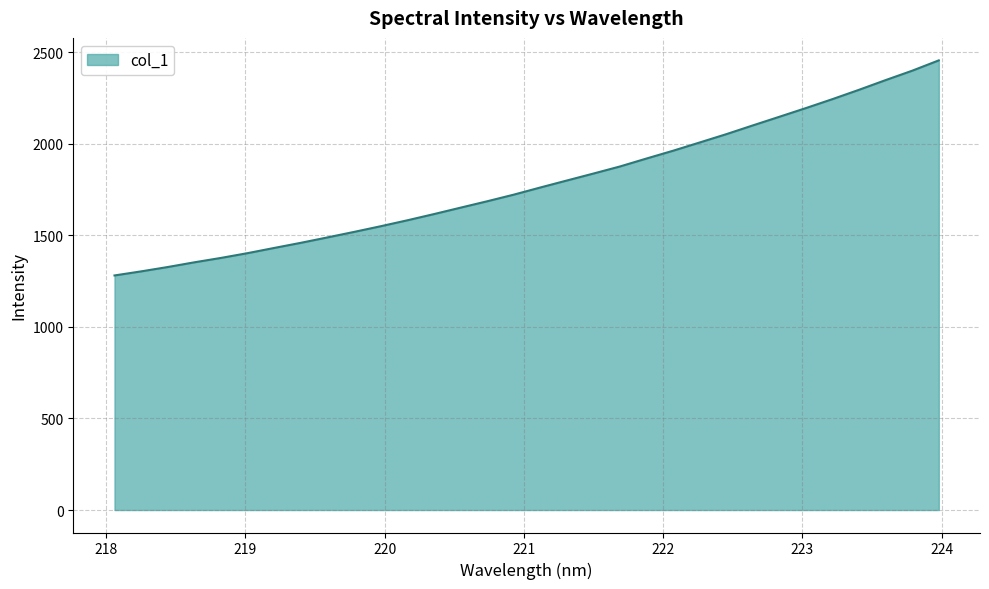

What is the difference between the second highest and second lowest values?

1095.9